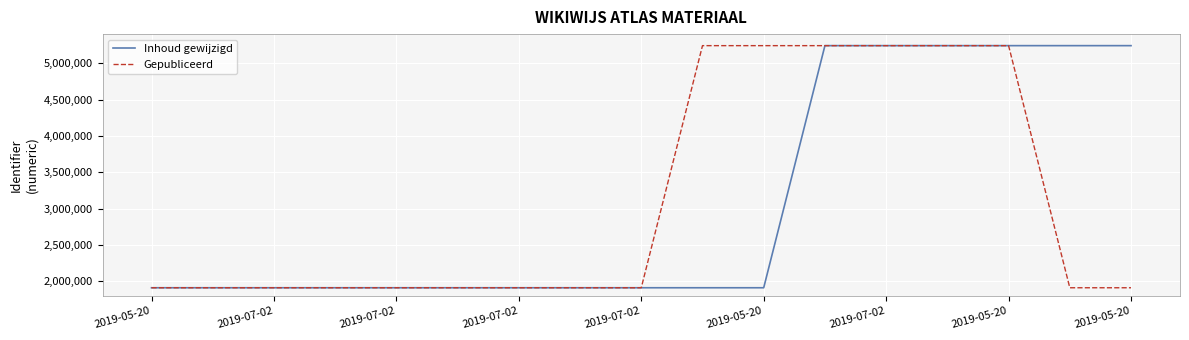

What is the smallest value displayed?

1911122